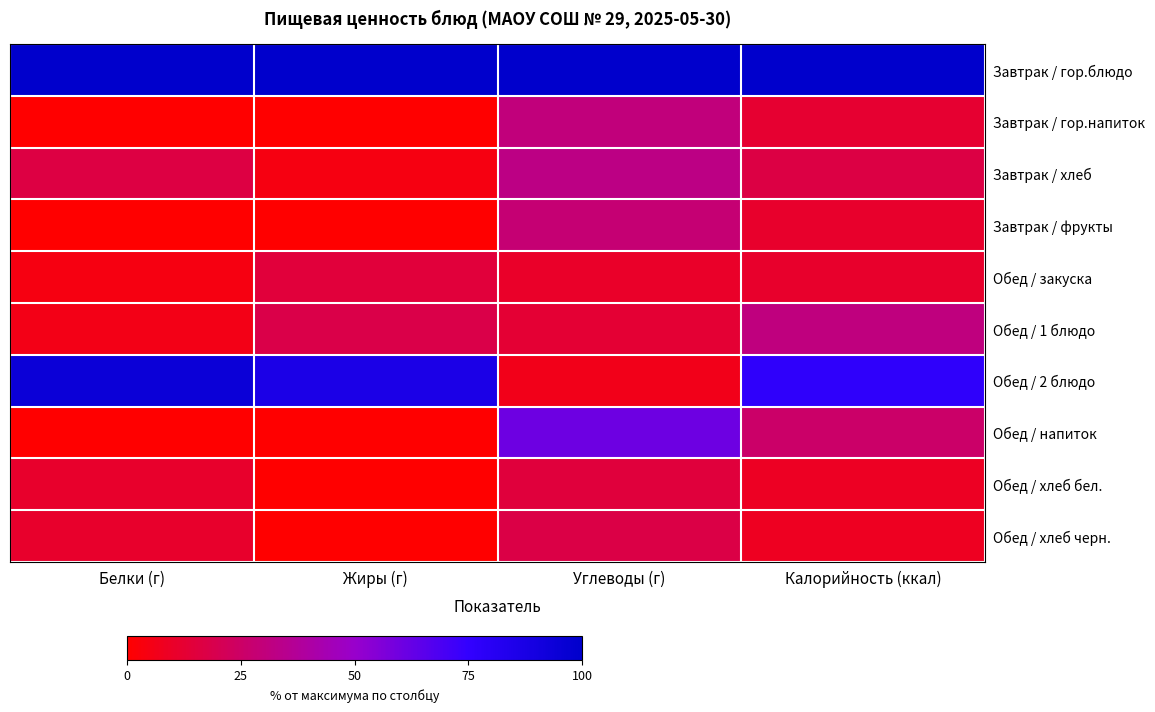

Reading left to right, extract all data points from this chart.

Завтрак / гор.блюдо: Белки (г)=100.0	Жиры (г)=100.0	Углеводы (г)=100.0	Калорийность (ккал)=100.0
Завтрак / гор.напиток: Белки (г)=0.0	Жиры (г)=0.0	Углеводы (г)=30.4	Калорийность (ккал)=12.1
Завтрак / хлеб: Белки (г)=16.7	Жиры (г)=4.5	Углеводы (г)=32.6	Калорийность (ккал)=17.1
Завтрак / фрукты: Белки (г)=0.0	Жиры (г)=0.0	Углеводы (г)=28.3	Калорийность (ккал)=11.3
Обед / закуска: Белки (г)=4.4	Жиры (г)=14.6	Углеводы (г)=10.3	Калорийность (ккал)=11.1
Обед / 1 блюдо: Белки (г)=5.6	Жиры (г)=18.2	Углеводы (г)=13.0	Калорийность (ккал)=31.0
Обед / 2 блюдо: Белки (г)=94.4	Жиры (г)=86.4	Углеводы (г)=6.5	Калорийность (ккал)=76.6
Обед / напиток: Белки (г)=0.0	Жиры (г)=0.0	Углеводы (г)=60.9	Калорийность (ккал)=25.6
Обед / хлеб бел.: Белки (г)=11.1	Жиры (г)=0.0	Углеводы (г)=15.2	Калорийность (ккал)=8.7
Обед / хлеб черн.: Белки (г)=11.1	Жиры (г)=0.0	Углеводы (г)=17.4	Калорийность (ккал)=8.5